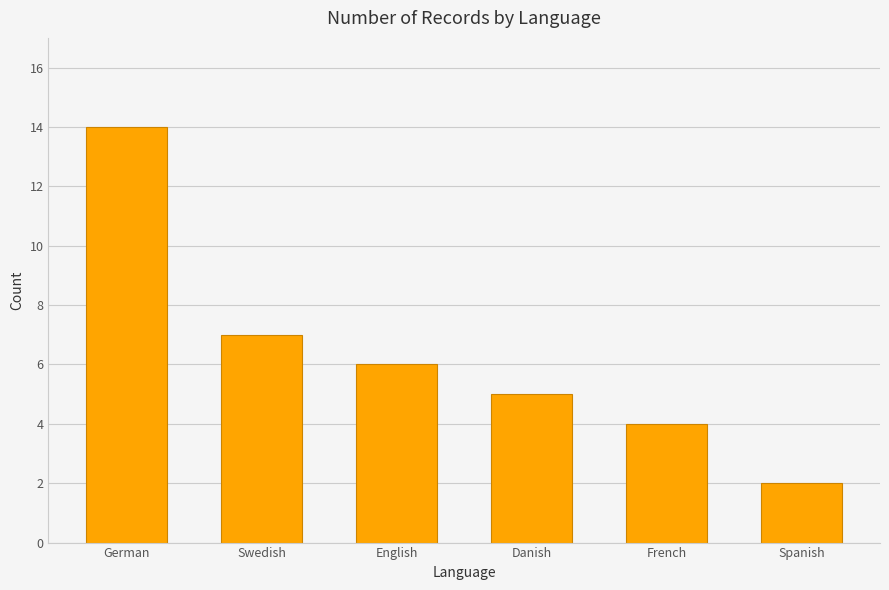

Rank the categories by value from lowest to highest.

Spanish, French, Danish, English, Swedish, German